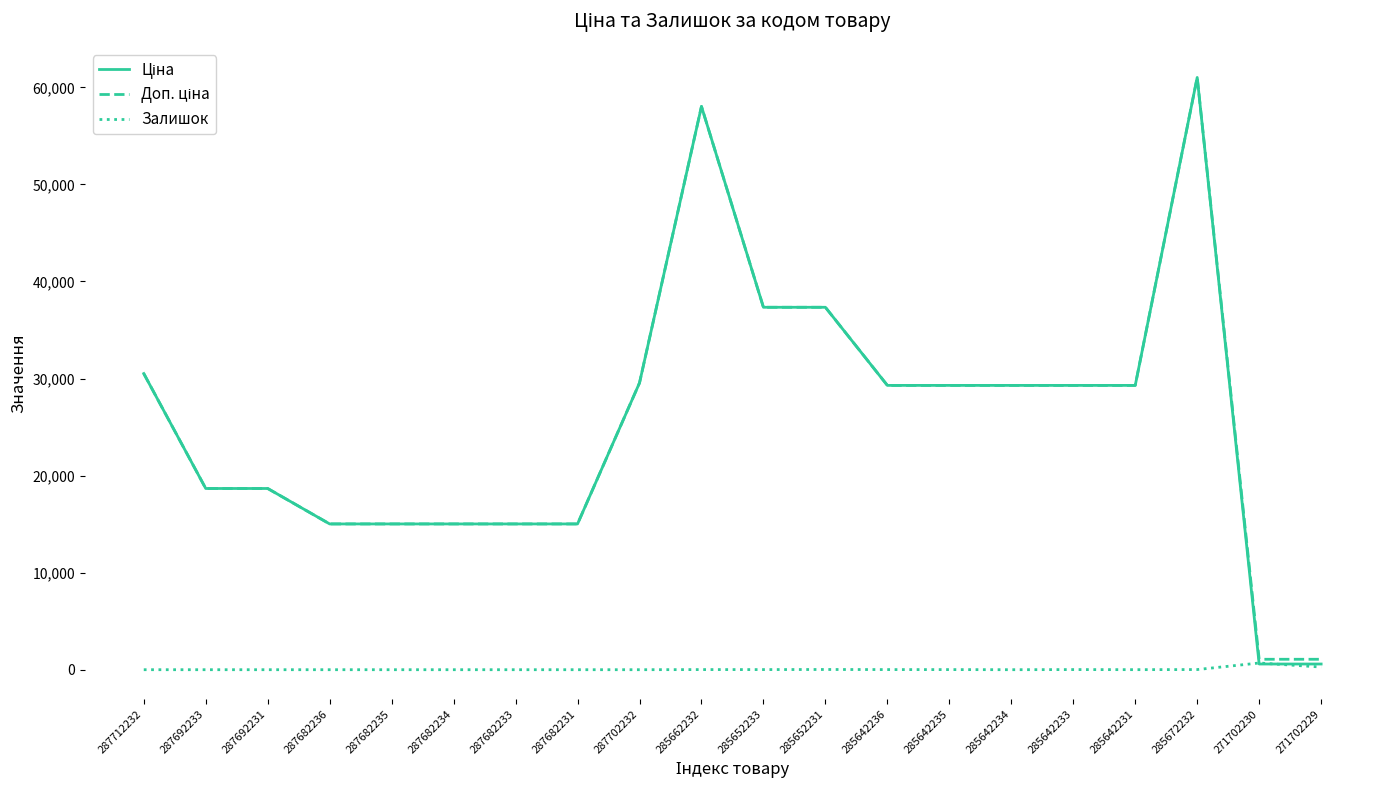

How many series are shown in this chart?

3